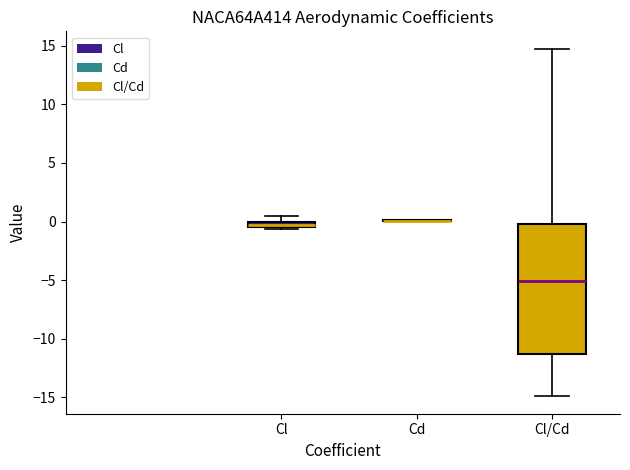

Comparing the boxes themselves (not the whiskers), which one is the tallest?

Cl/Cd